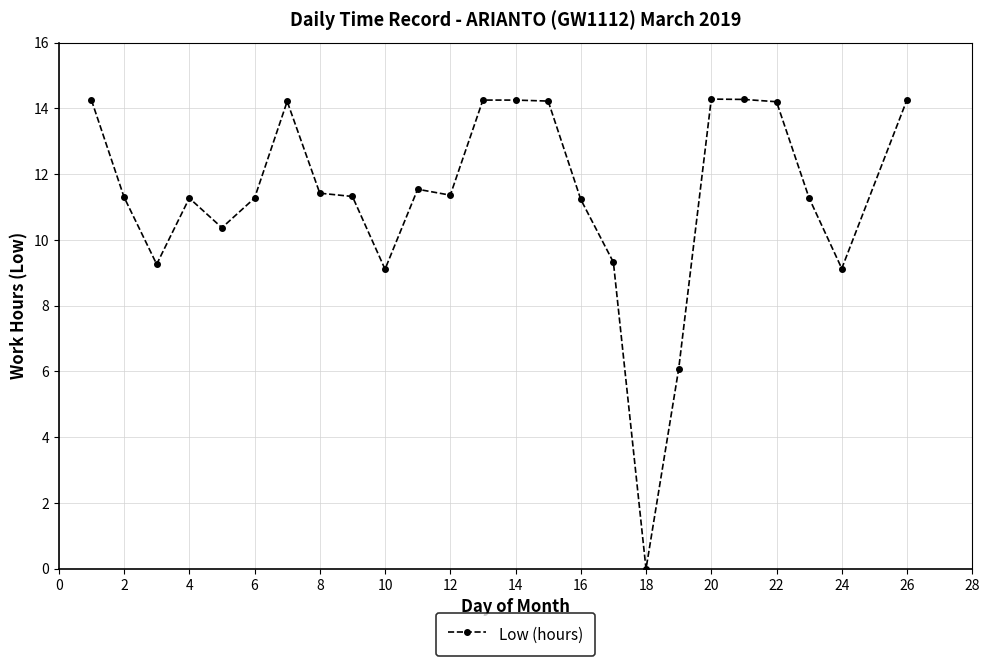

What is the average value?

11.3